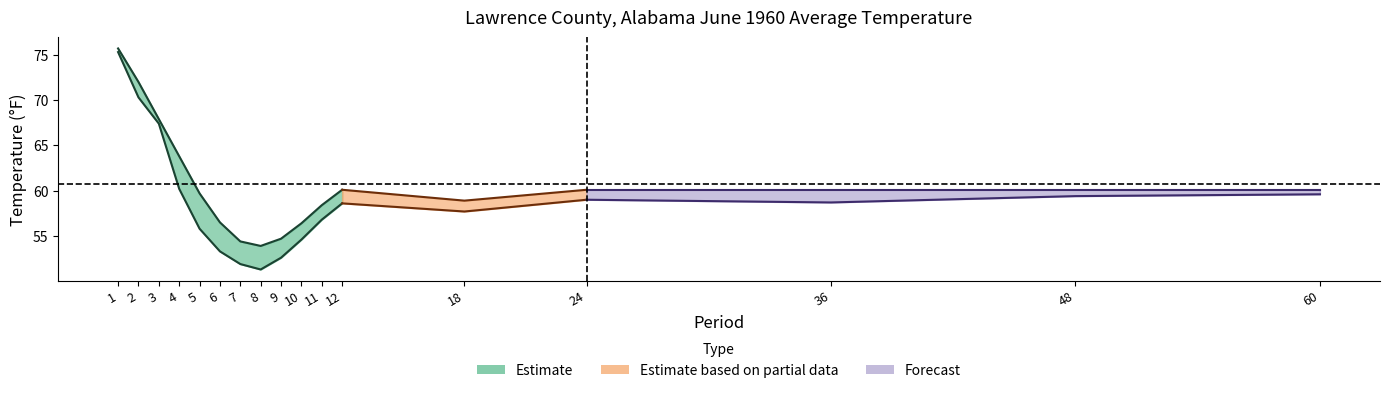

How many values in the Value series are below 58?

8